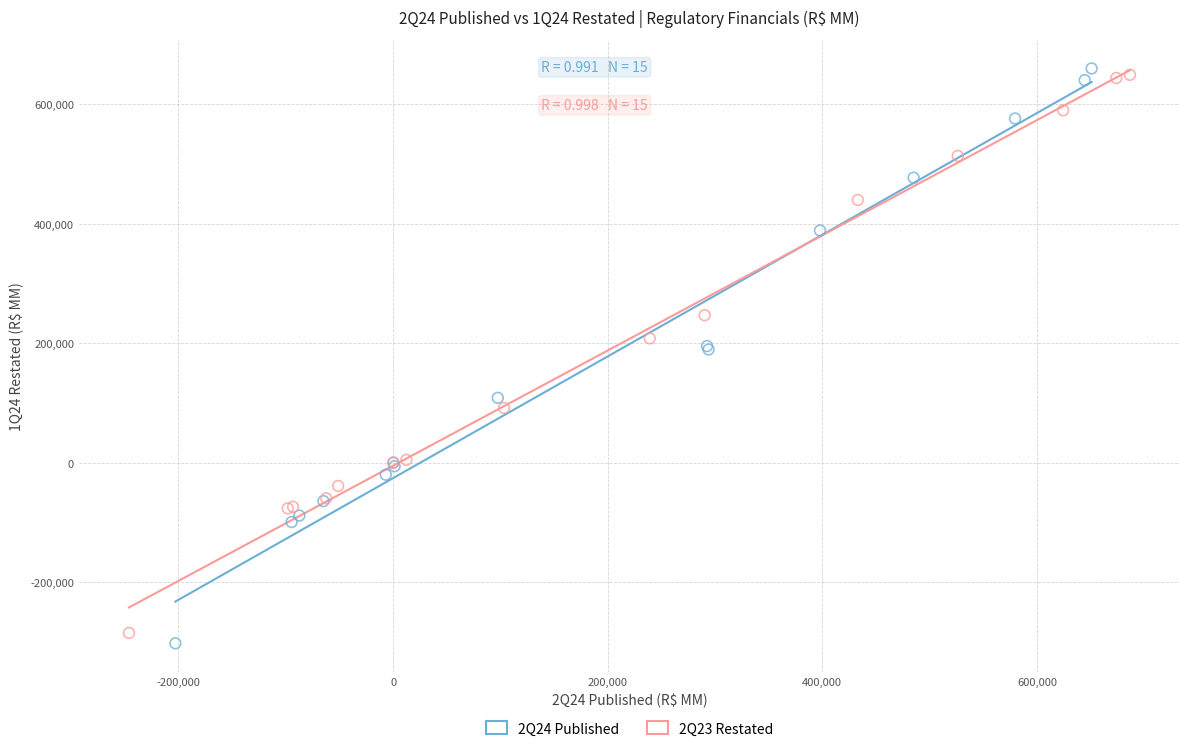

Which series contains the lowest Y value?

2Q24 Published